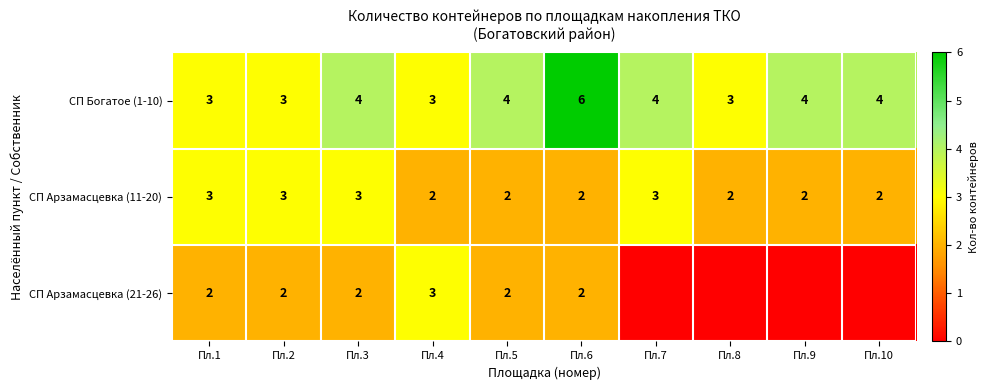

Is the value of СП Богатое (1-10) at Пл.2 greater than the value of СП Арзамасцевка (11-20) at Пл.4?

Yes